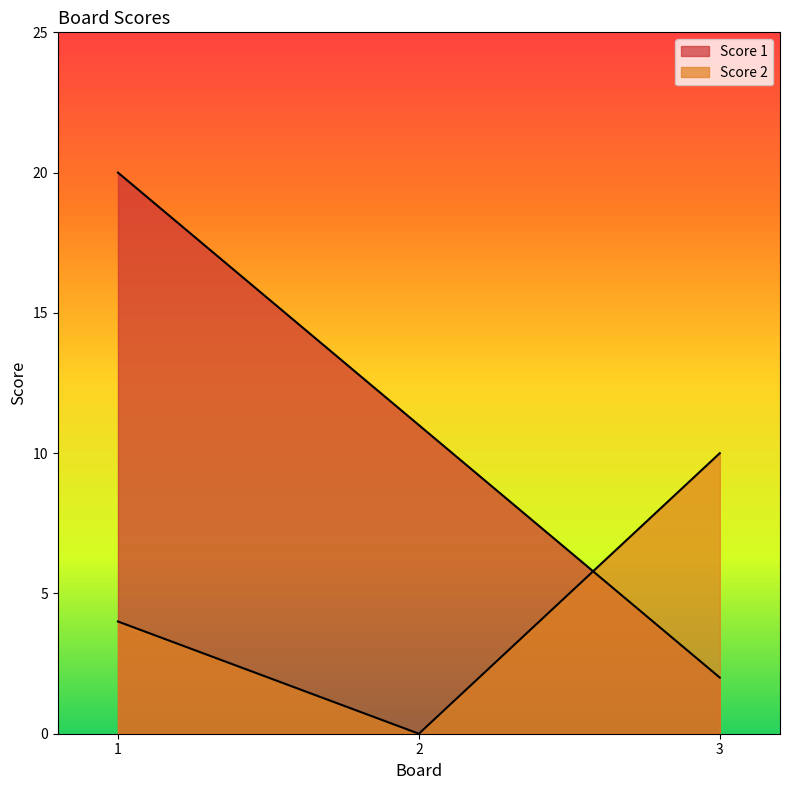

What is the difference between the maximum and second lowest values in the Score 2 series?

6